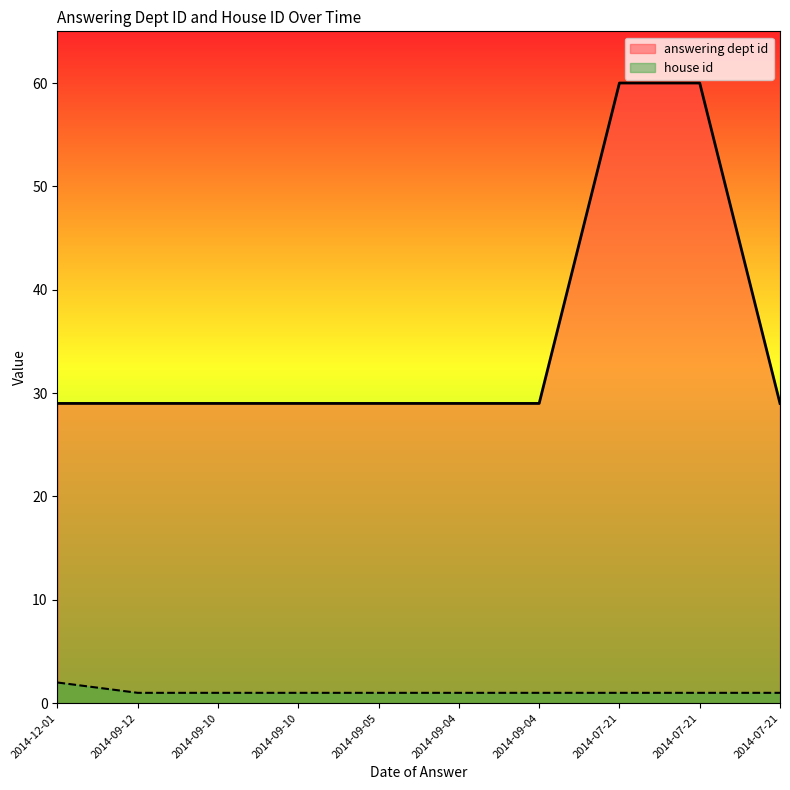

True or false: answering dept id and house id cross at least once.

False